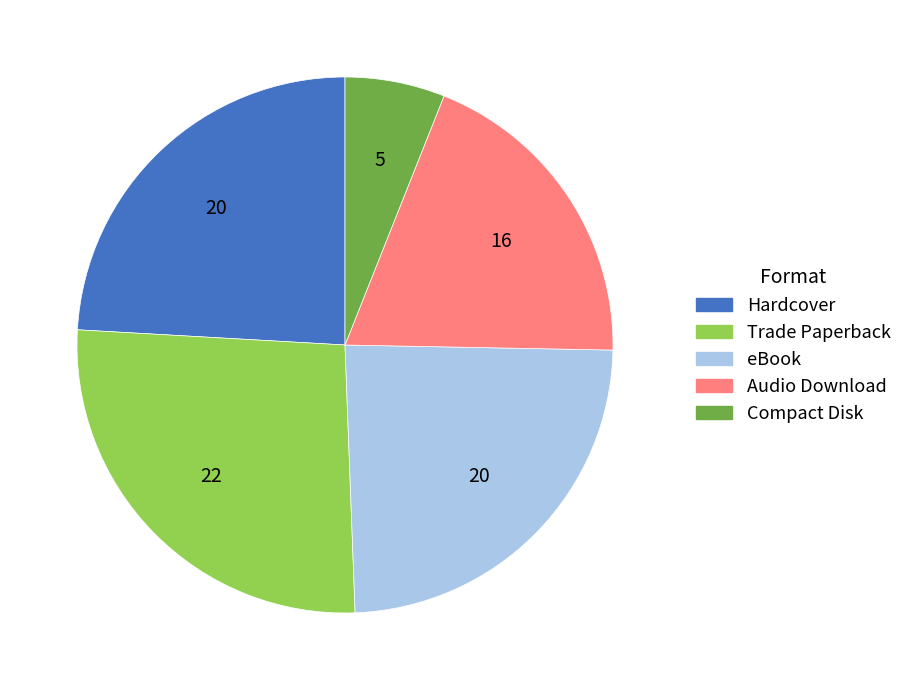

What is the ratio of the value at Hardcover to the value at Compact Disk?

4.0